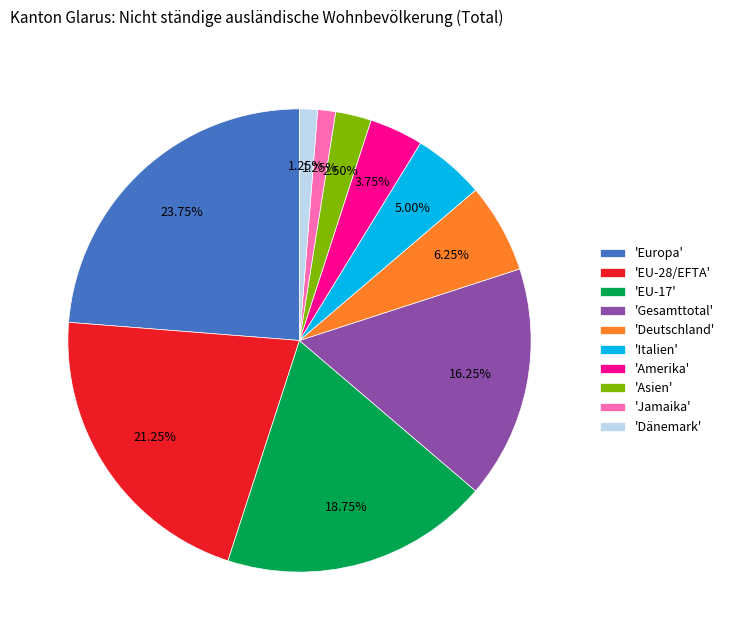

What is the largest slice in the pie chart?

'Europa'